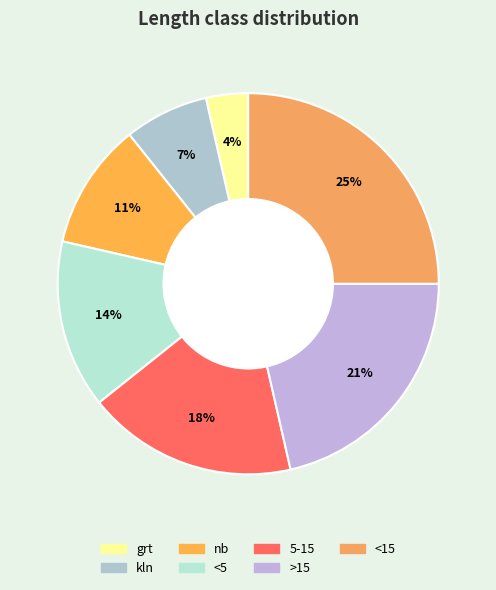

Is it true that grt is 14% of the pie?

False